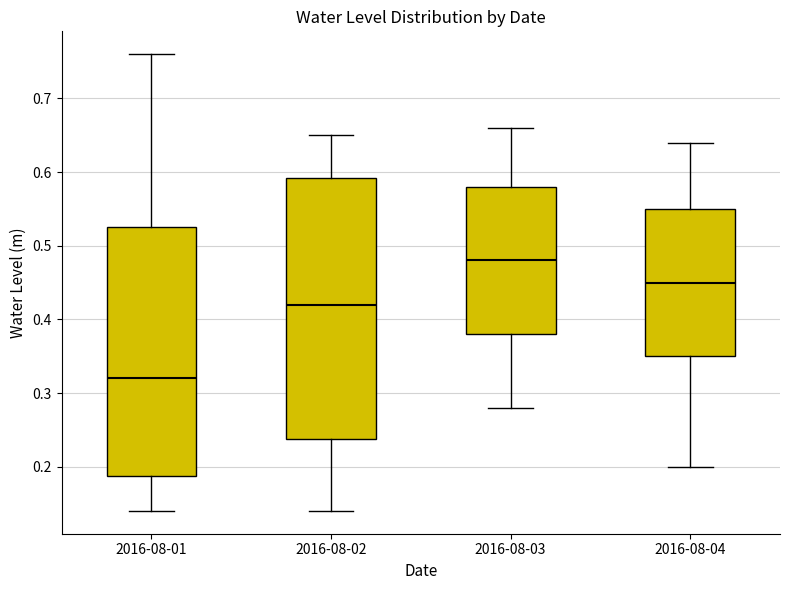

Reading left to right, transcribe this box plot: for each box, give where its median line is, the range the box spans, and where its two whiskers end, as read against the y-axis. The values are not printed on the chart, so give them approximately, as read against the axis.

2016-08-01: median 0.32, box 0.19 to 0.53, whiskers 0.14 to 0.76
2016-08-02: median 0.42, box 0.24 to 0.59, whiskers 0.14 to 0.65
2016-08-03: median 0.48, box 0.38 to 0.58, whiskers 0.28 to 0.66
2016-08-04: median 0.45, box 0.35 to 0.55, whiskers 0.20 to 0.64